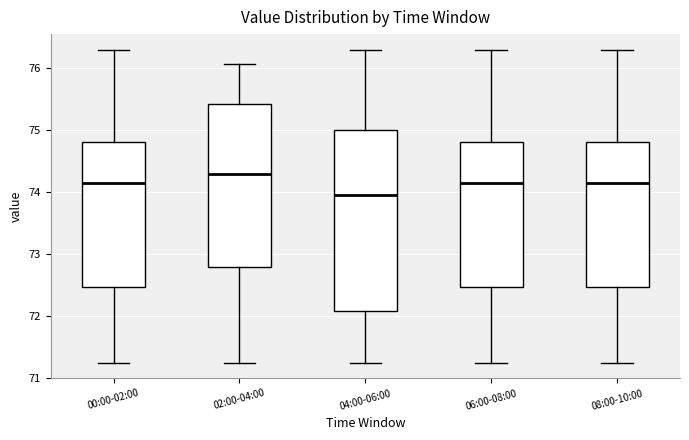

Reading left to right, read every box against the y-axis: the position of its median line, the range the box covers, and the ends of its whiskers. The values are not printed on the chart, so give them approximately, as read against the axis.

00:00-02:00: median 74.2, box 72.5 to 74.8, whiskers 71.3 to 76.3
02:00-04:00: median 74.3, box 72.8 to 75.4, whiskers 71.3 to 76.1
04:00-06:00: median 74.0, box 72.1 to 75.0, whiskers 71.3 to 76.3
06:00-08:00: median 74.2, box 72.5 to 74.8, whiskers 71.3 to 76.3
08:00-10:00: median 74.2, box 72.5 to 74.8, whiskers 71.3 to 76.3